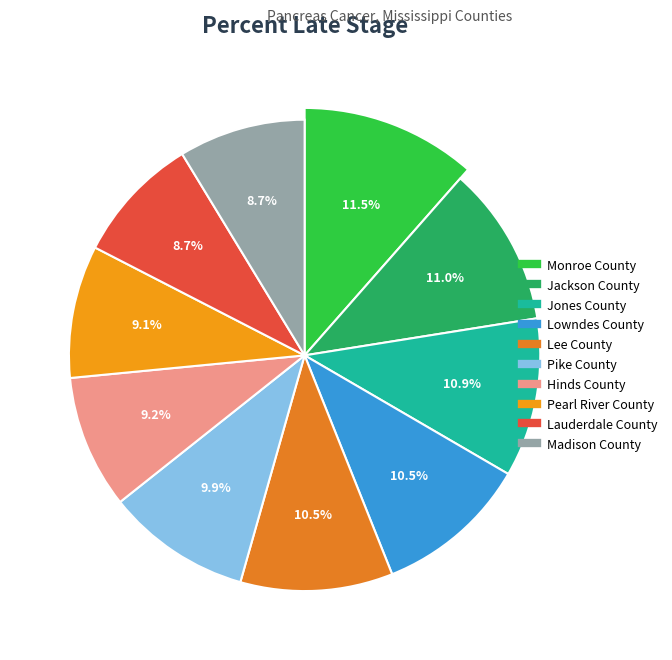

Is there a majority slice in this chart?

No